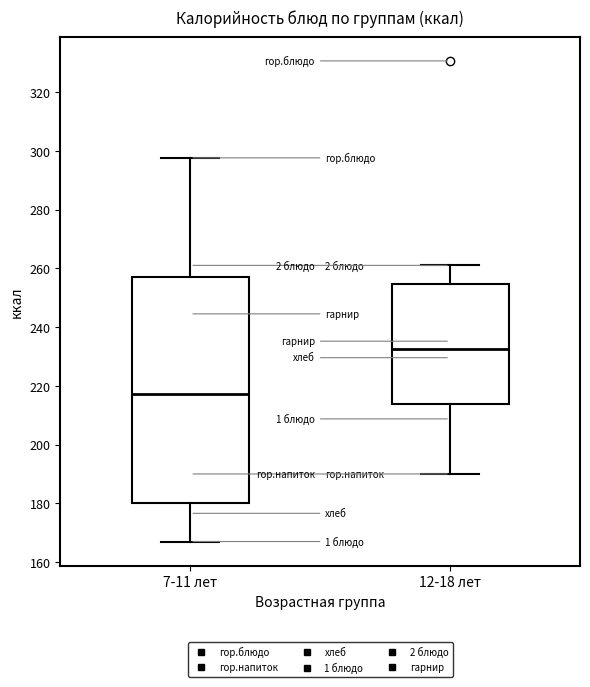

Reading left to right, transcribe this box plot: for each box, give where its median line is, the range the box spans, and where its two whiskers end, as read against the y-axis. The values are not printed on the chart, so give them approximately, as read against the axis.

7-11 лет: median 218, box 180 to 256, whiskers 168 to 298
12-18 лет: median 232, box 214 to 254, whiskers 190 to 262